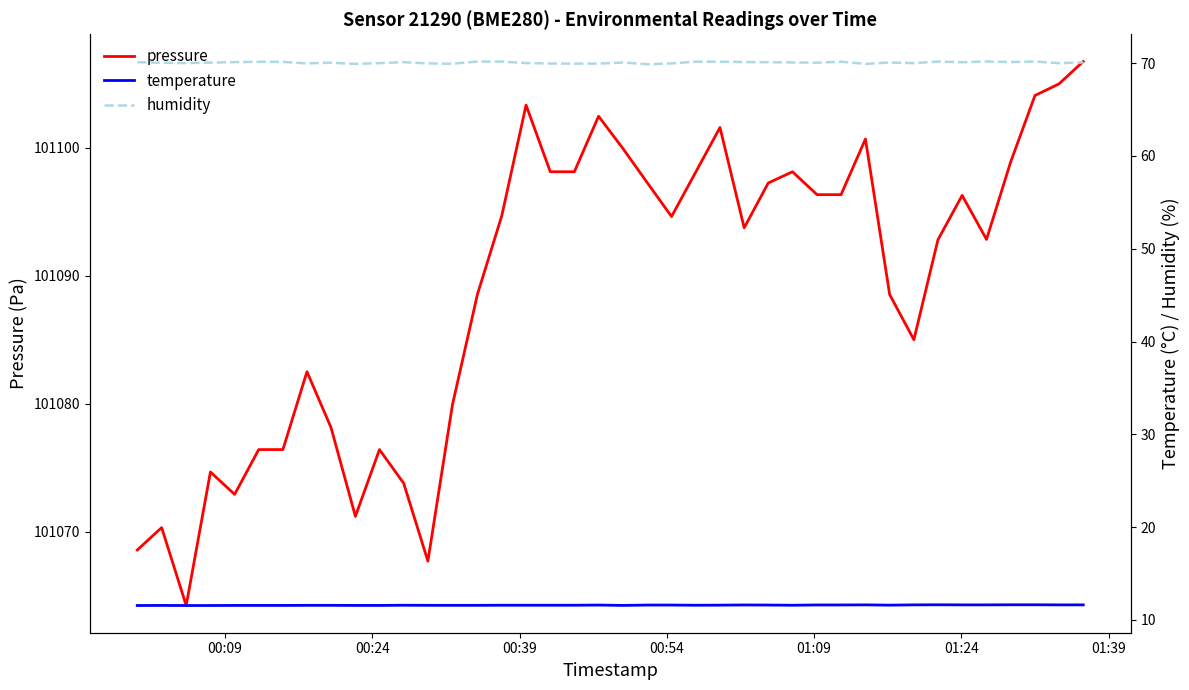

What is the difference between the second highest and minimum values in the temperature series?

0.1